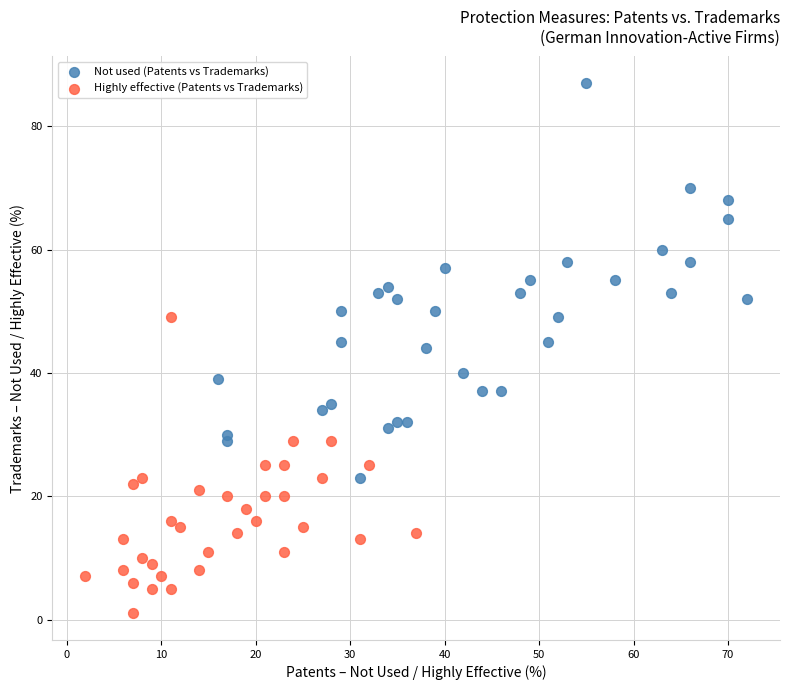

Which series has the largest Y range (max minus min)?

Not used (Patents vs Trademarks)